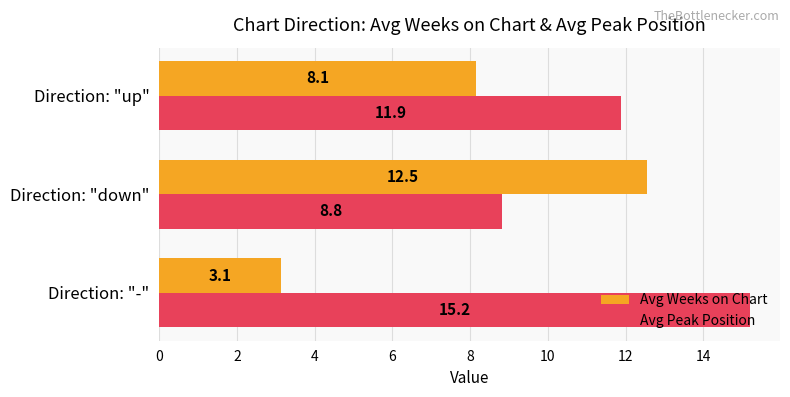

What is the difference between the maximum and second lowest values in the Avg Peak Position series?

3.3